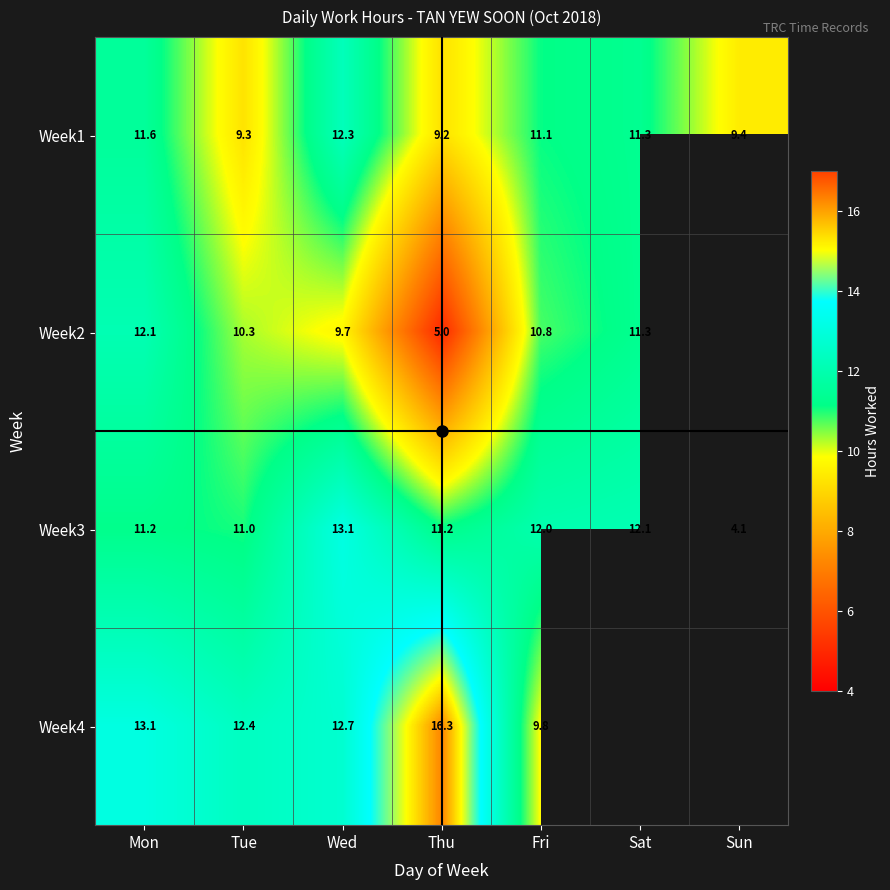

What is the difference between the second highest and second lowest values in the Week2 series?

2.4